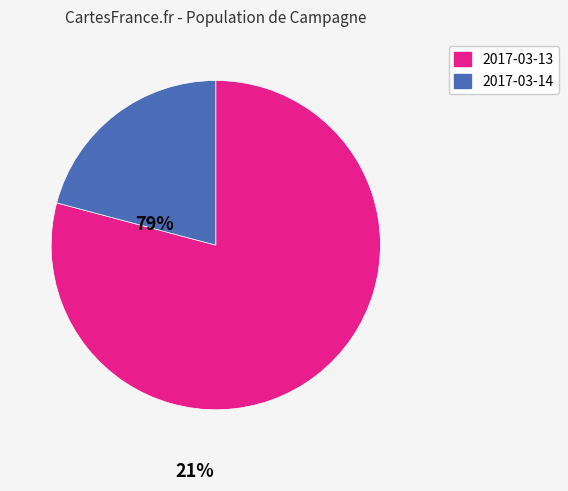

Is it true that 2017-03-13 is 79% of the pie?

True